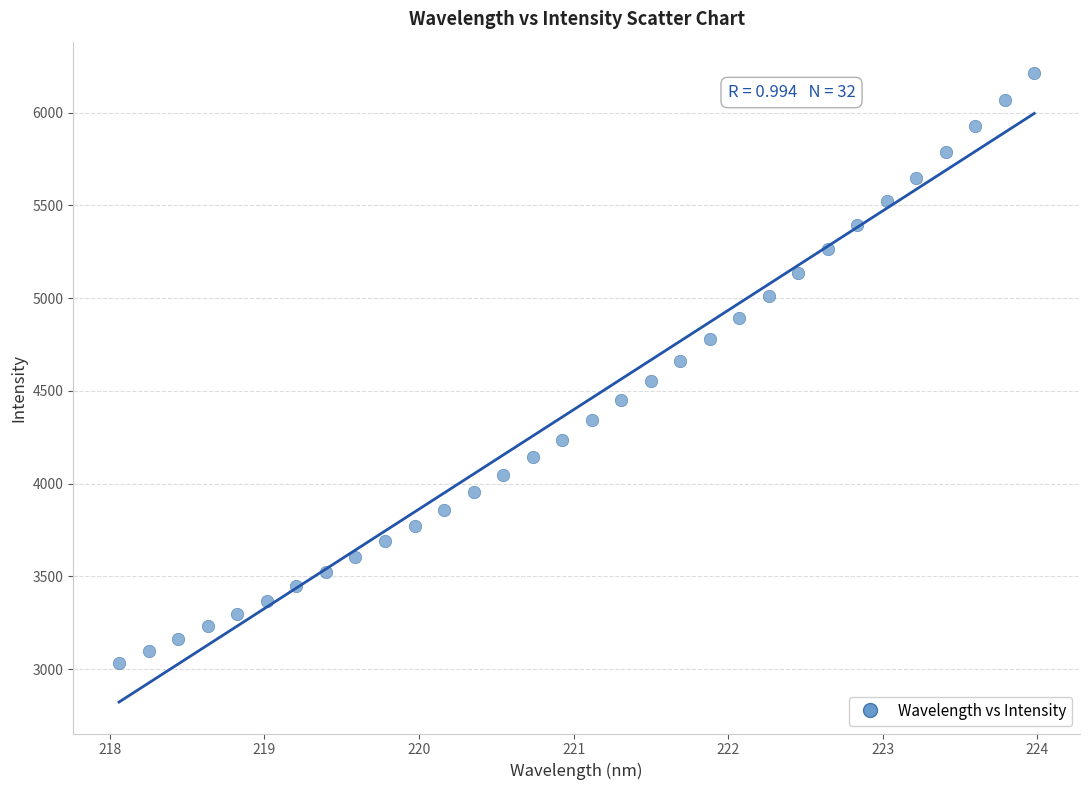

What is the range of X values (max minus min)?

5.9